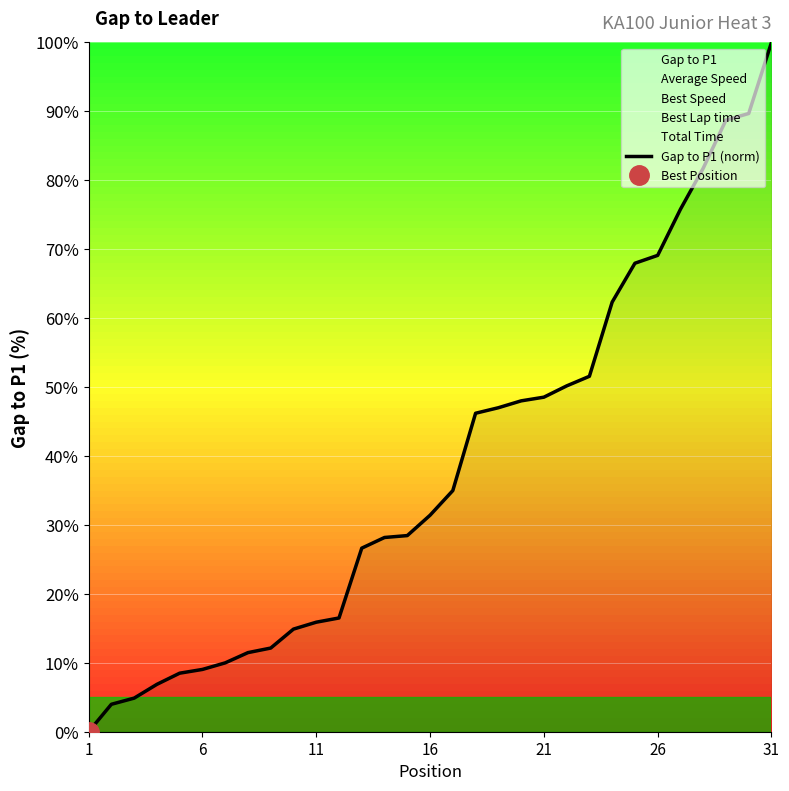

Which category has the lowest value across all series?

1